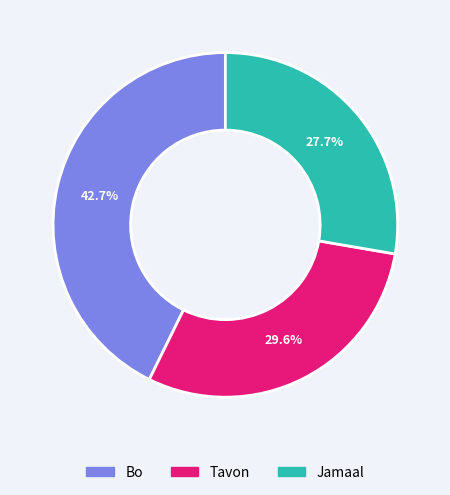

To the nearest percent, what percentage of the pie is Bo?

43%